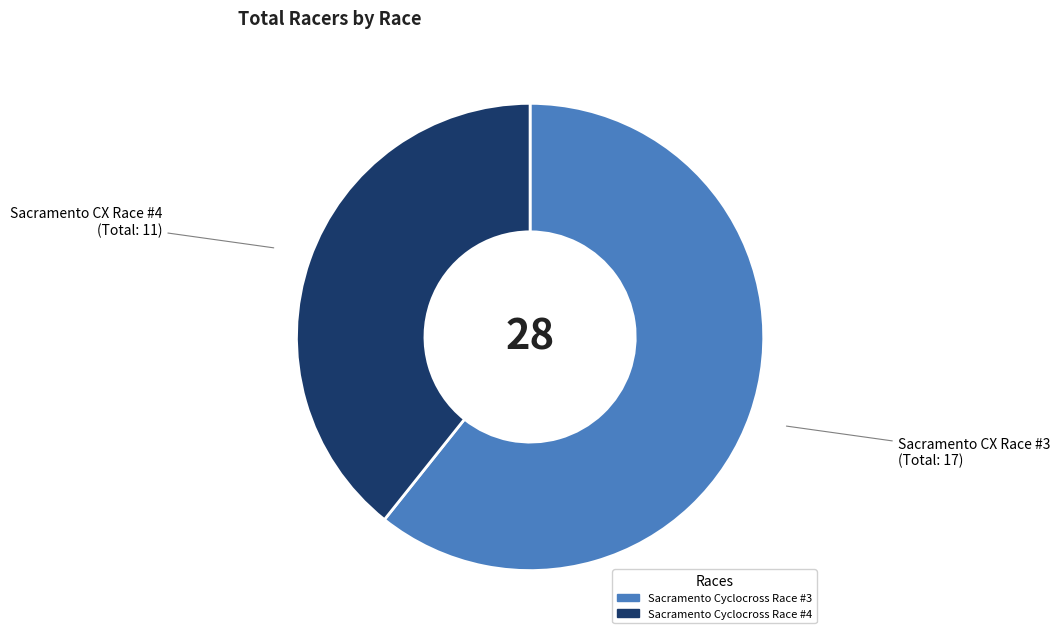

Between Sacramento Cyclocross Race #4 and Sacramento Cyclocross Race #3, which is larger?

Sacramento Cyclocross Race #3